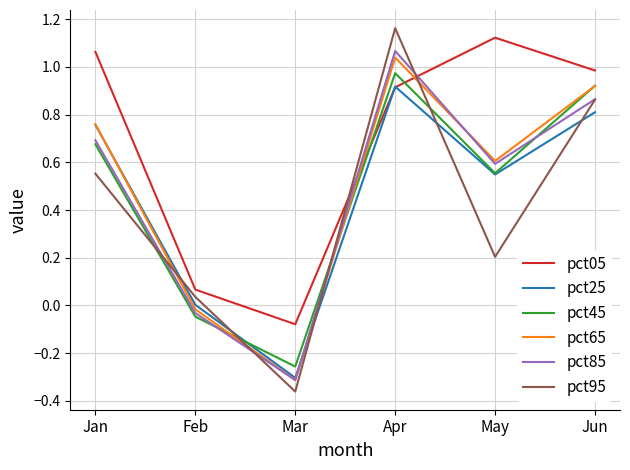

At which category does the chart reach its peak across all series?

Apr